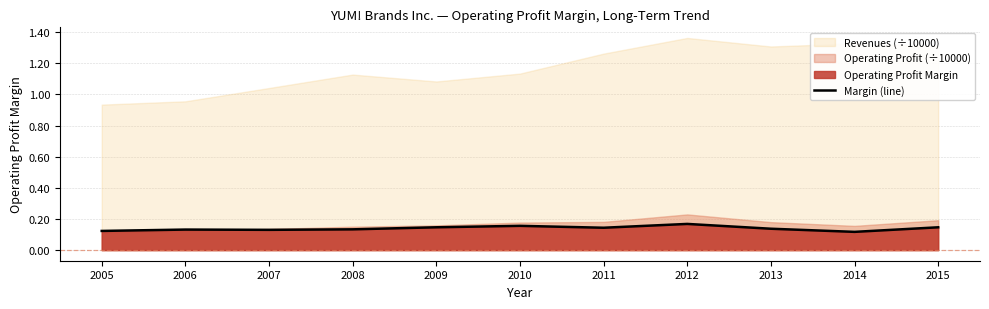

What is the smallest value displayed?

0.1